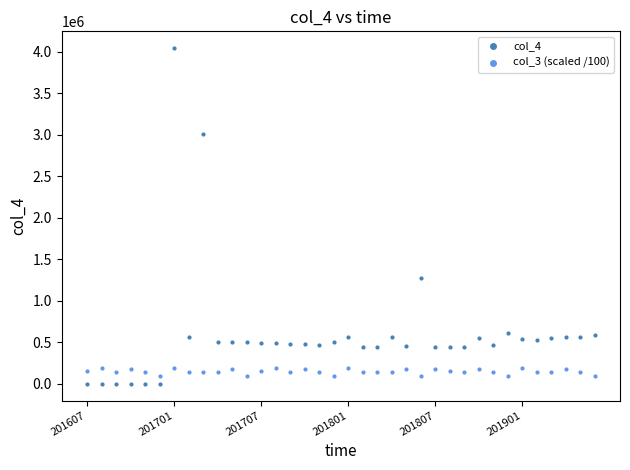

Across all series, what Y value is closest to 2020659?

1274115.6